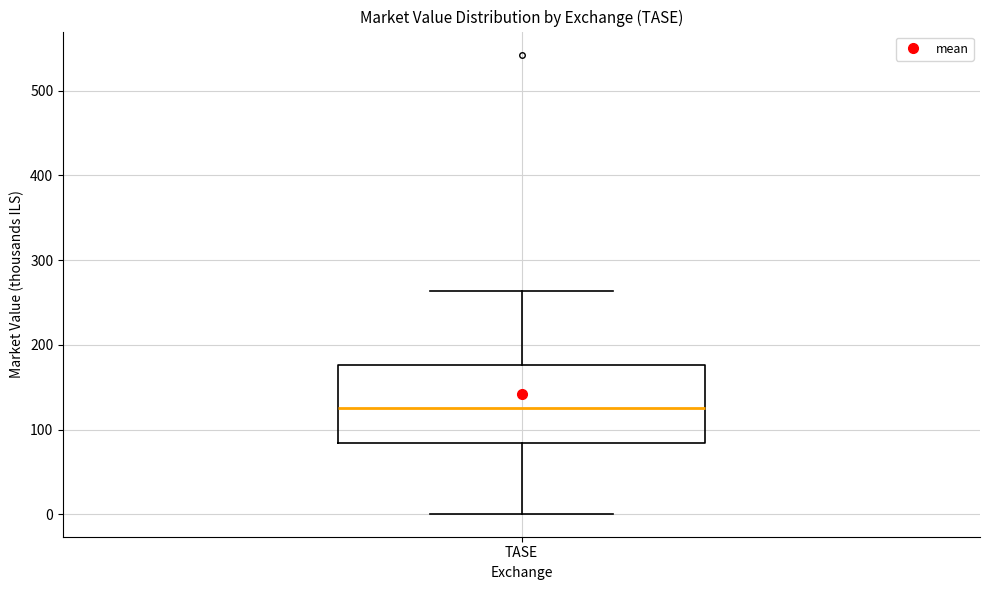

Read this box plot against the y-axis: the position of the median line, the range covered by the box, and the ends of both whiskers. The values are not printed on the chart, so give them approximately, as read against the axis.

median 130, box 80 to 180, whiskers 0 to 260